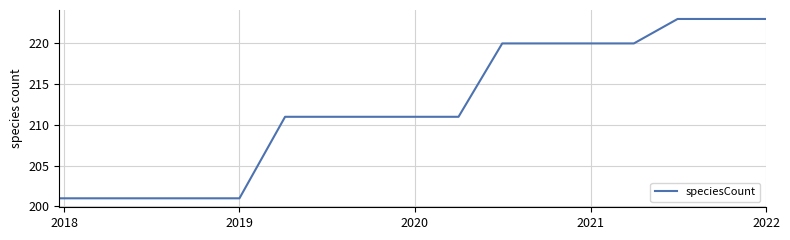

What is the difference between the maximum and minimum values?

22